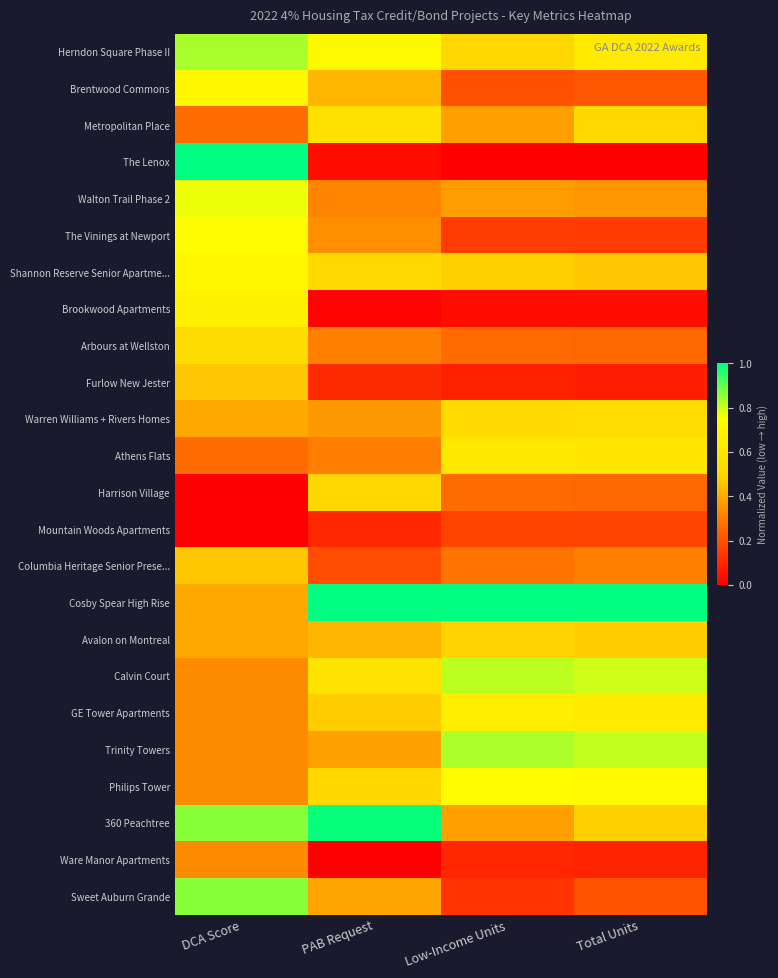

Rank the series by their maximum value, from highest to lowest.

The Lenox, Cosby Spear High Rise, 360 Peachtree, Sweet Auburn Grande, Herndon Square Phase II, Trinity Towers, Calvin Court, Walton Trail Phase 2, The Vinings at Newport, Philips Tower, Brentwood Commons, Shannon Reserve Senior Apartme..., Brookwood Apartments, GE Tower Apartments, Athens Flats, Metropolitan Place, Warren Williams + Rivers Homes, Arbours at Wellston, Harrison Village, Avalon on Montreal, Furlow New Jester, Columbia Heritage Senior Prese..., Ware Manor Apartments, Mountain Woods Apartments